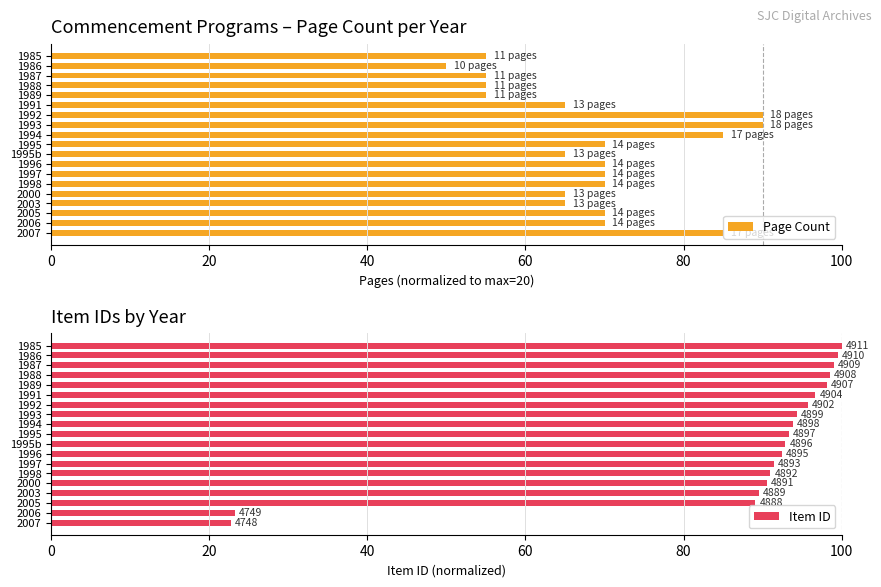

What is the difference between the maximum and minimum values in the Page Count series?

40.0